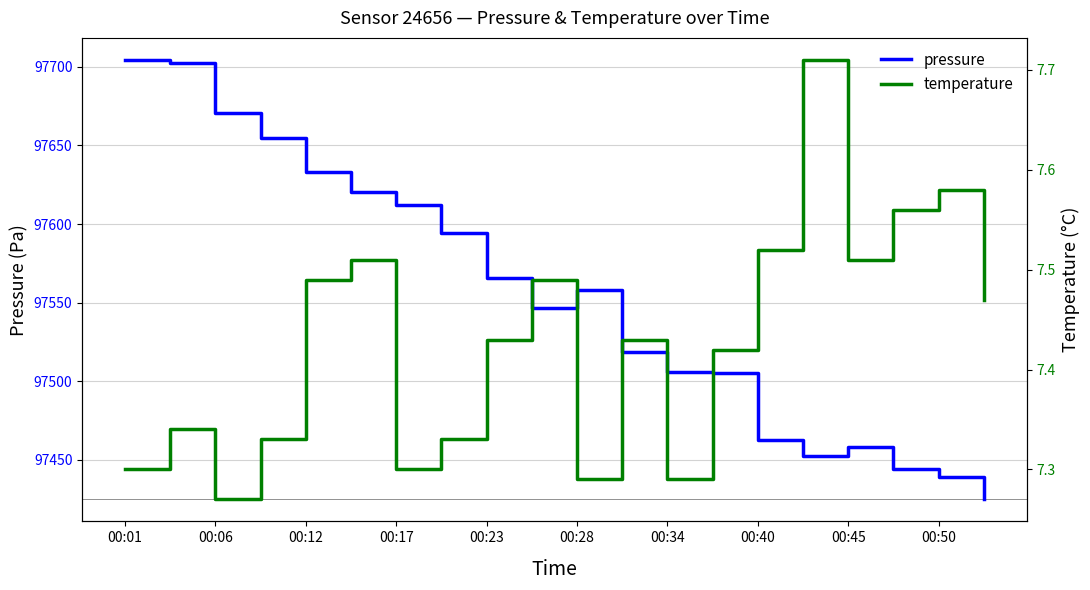

How many lines are shown in the chart?

2